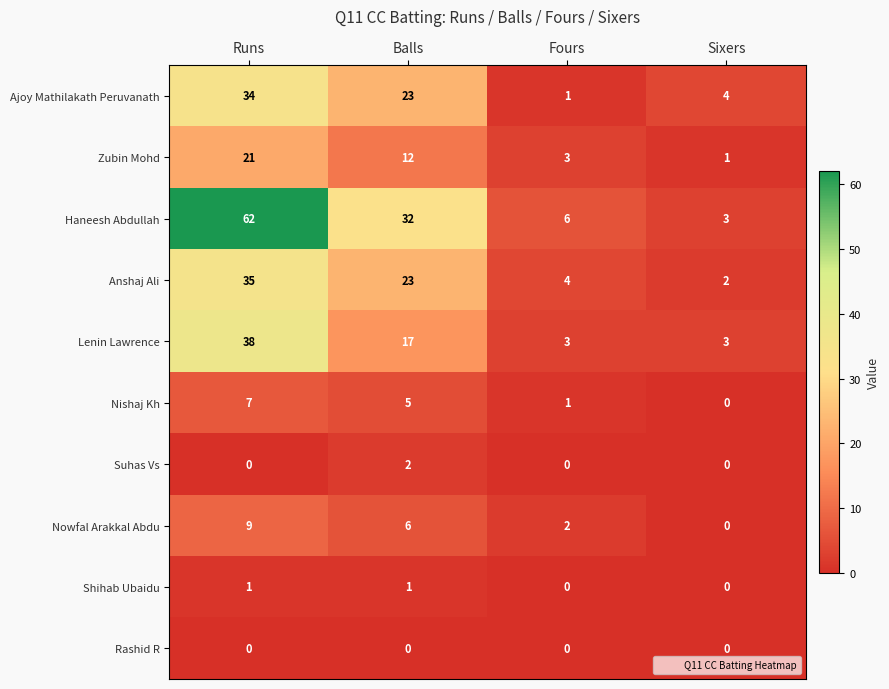

Which series changed the most between Balls and Sixers?

Haneesh Abdullah